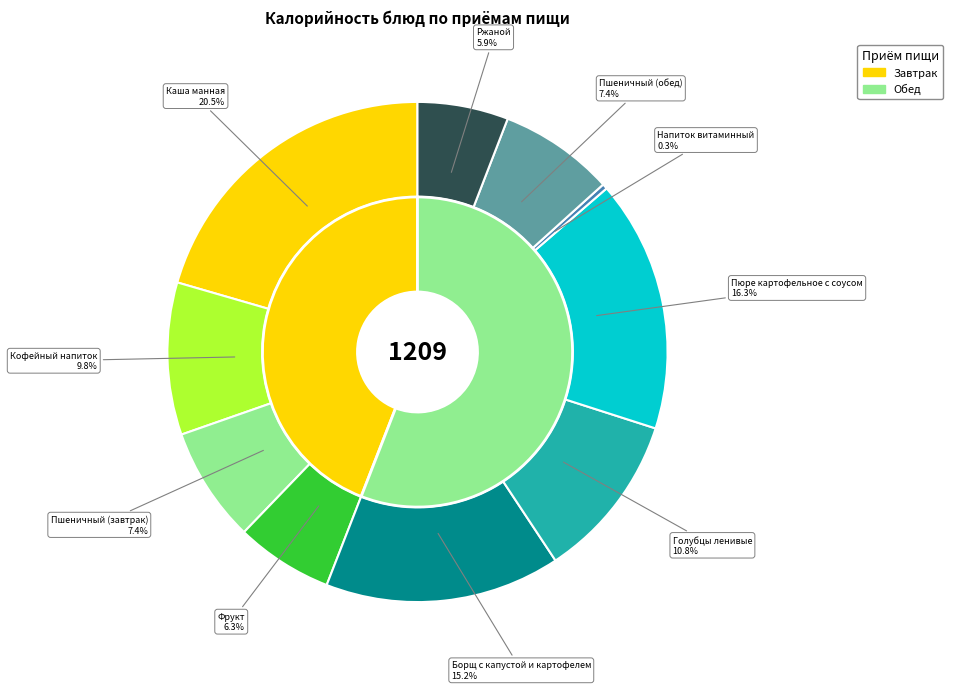

To the nearest percent, what is the difference between the largest and smallest slice percentages?

20%